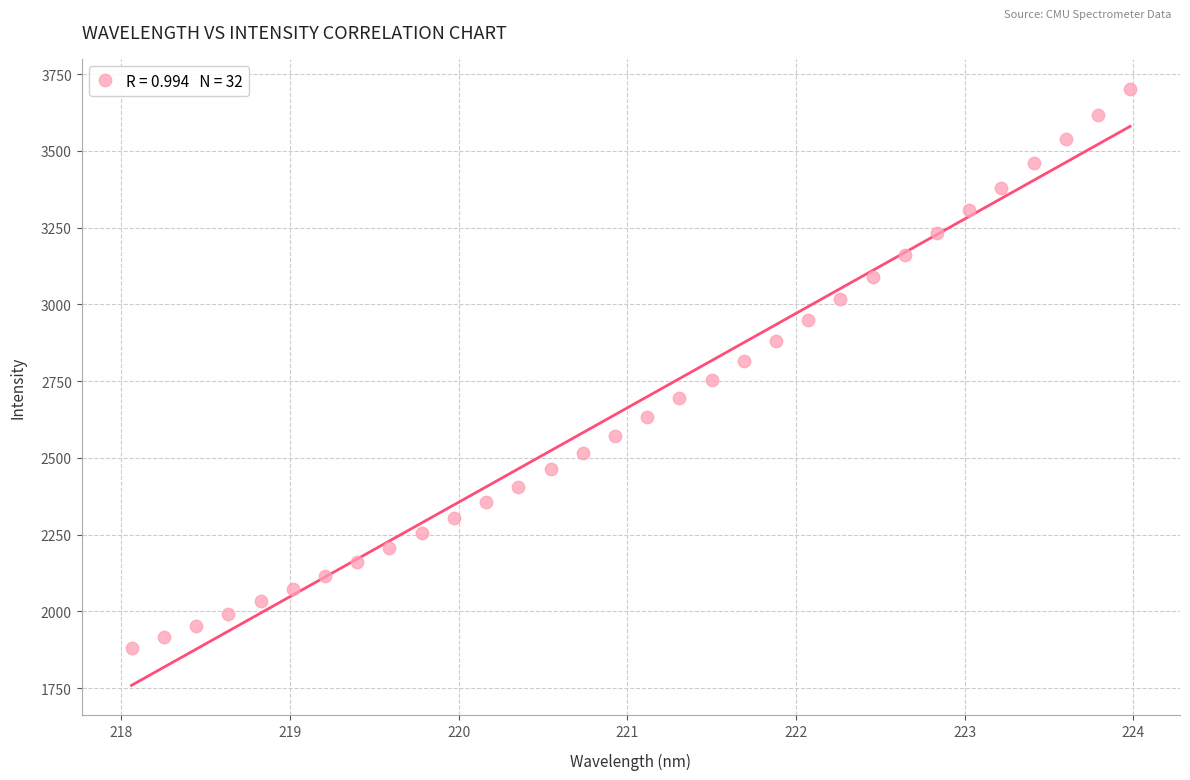

What is the range of X values (max minus min)?

5.9